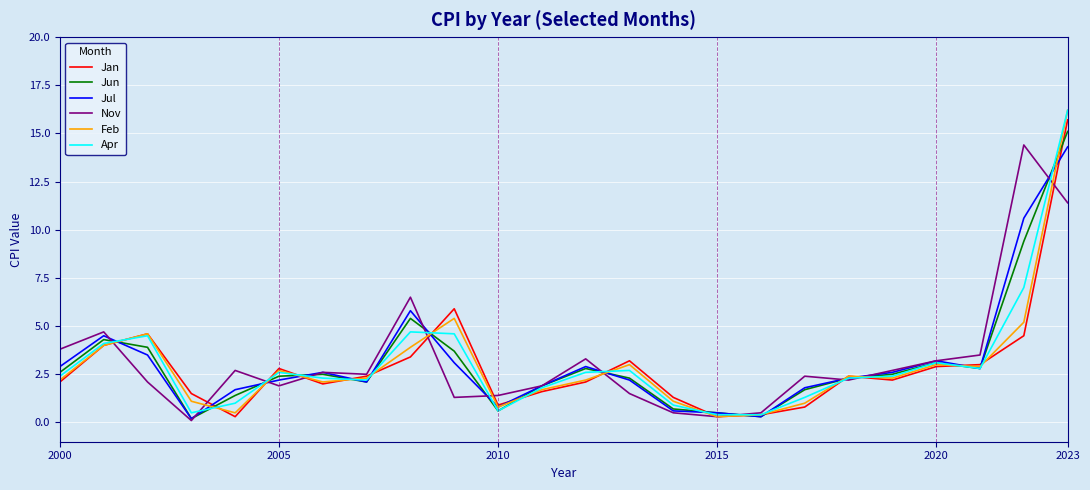

What is the maximum value for Jan?

15.7